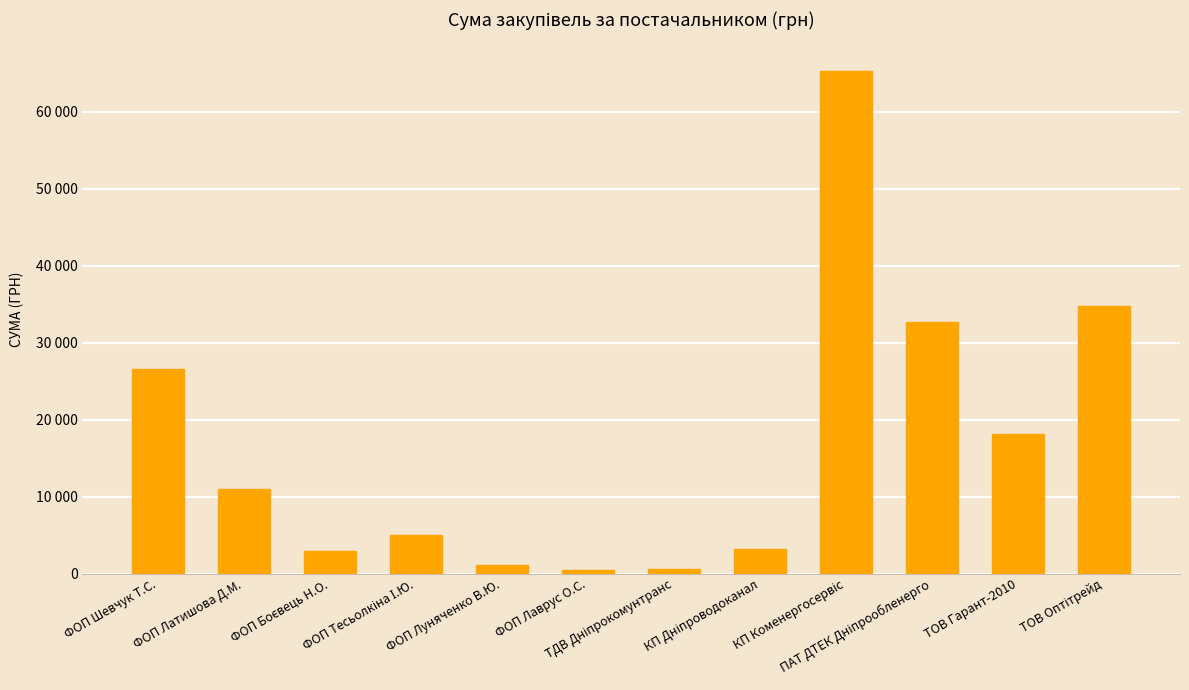

List the labels in order of value, largest first.

КП Коменергосервіс, ТОВ Оптітрейд, ПАТ ДТЕК Дніпрообленерго, ФОП Шевчук Т.С., ТОВ Гарант-2010, ФОП Латишова Д.М., ФОП Тесьолкіна І.Ю., КП Дніпроводоканал, ФОП Боєвець Н.О., ФОП Луняченко В.Ю., ТДВ Дніпрокомунтранс, ФОП Лаврус О.С.